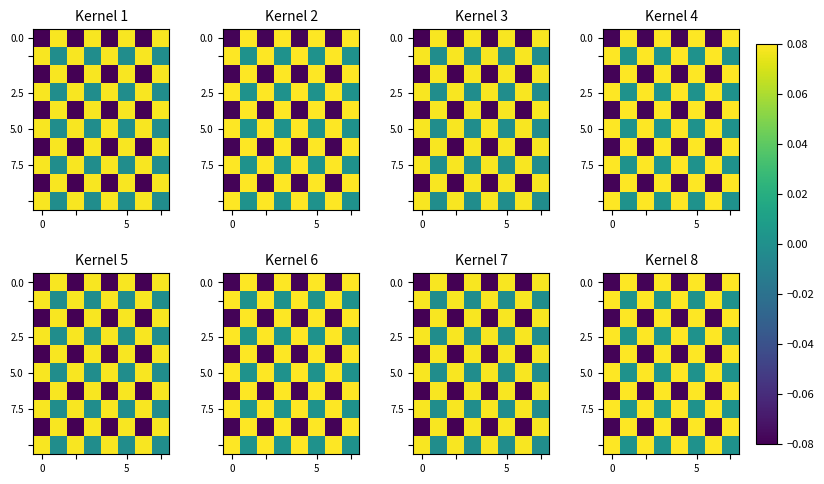

What is the difference between the second highest and second lowest values in the 0.0 series?

0.2